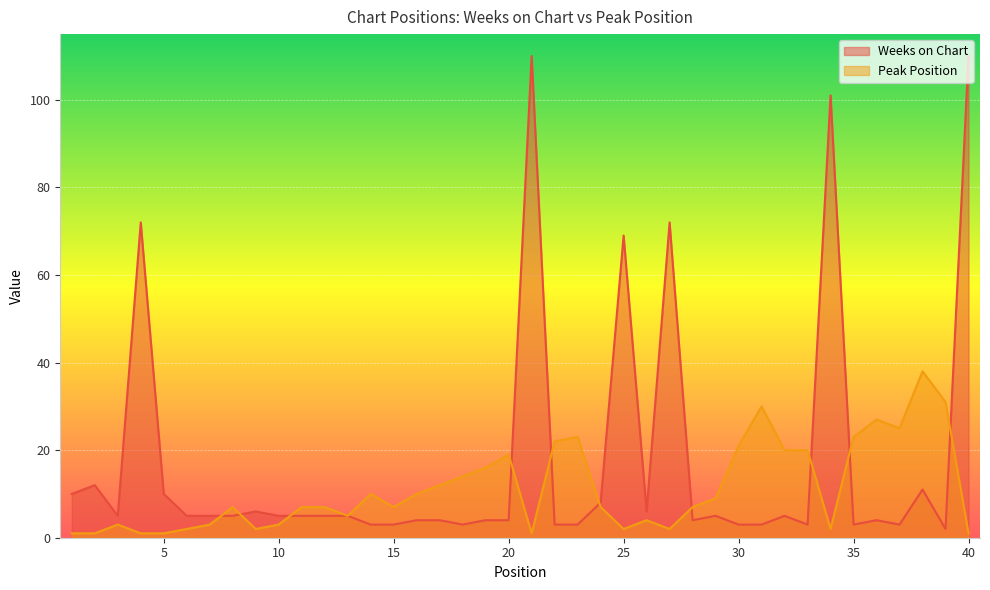

Count the number of categories in the chart.

40